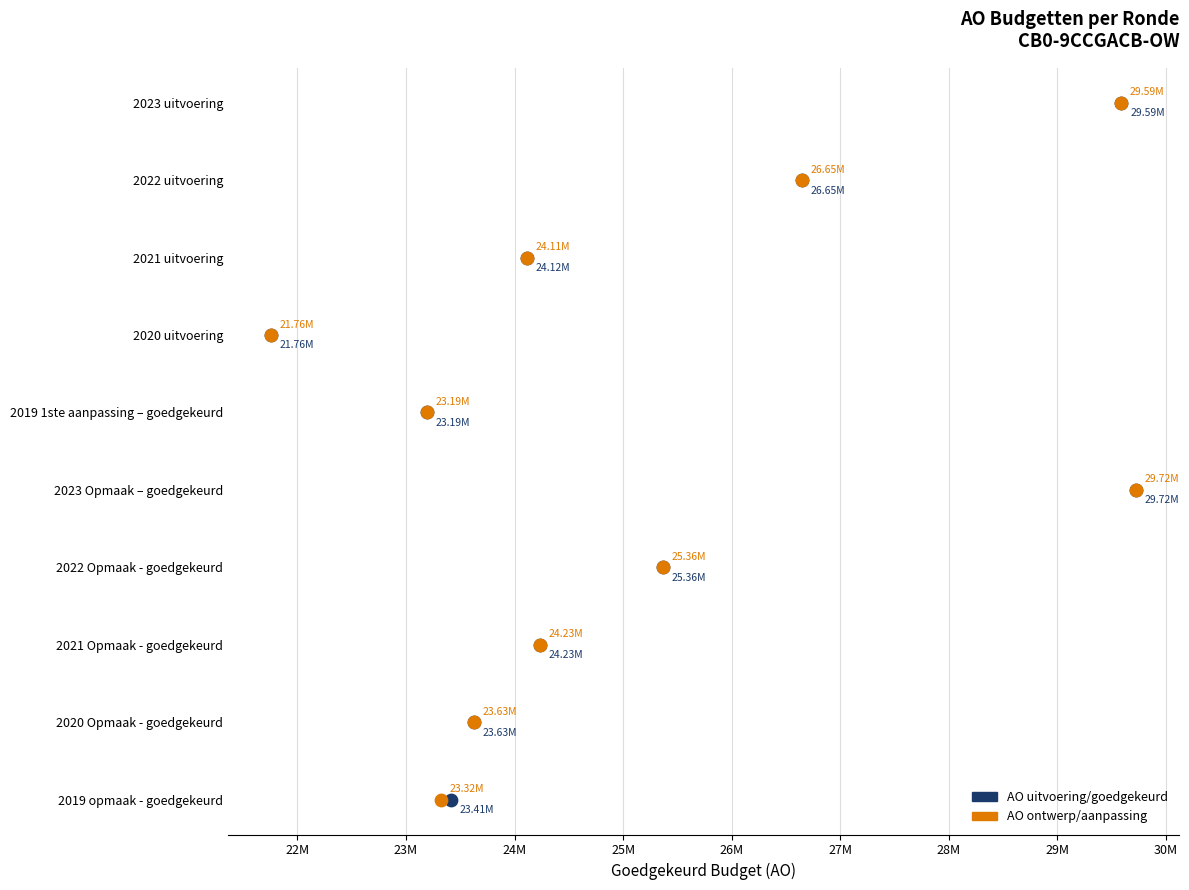

Which series has the widest spread of Y values?

AO uitvoering/goedgekeurd